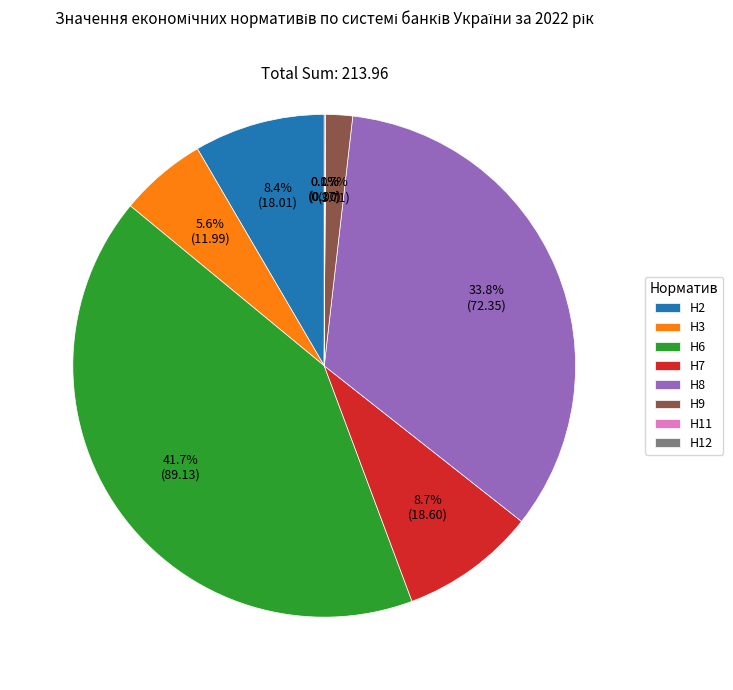

What is the largest slice in the pie chart?

Н6